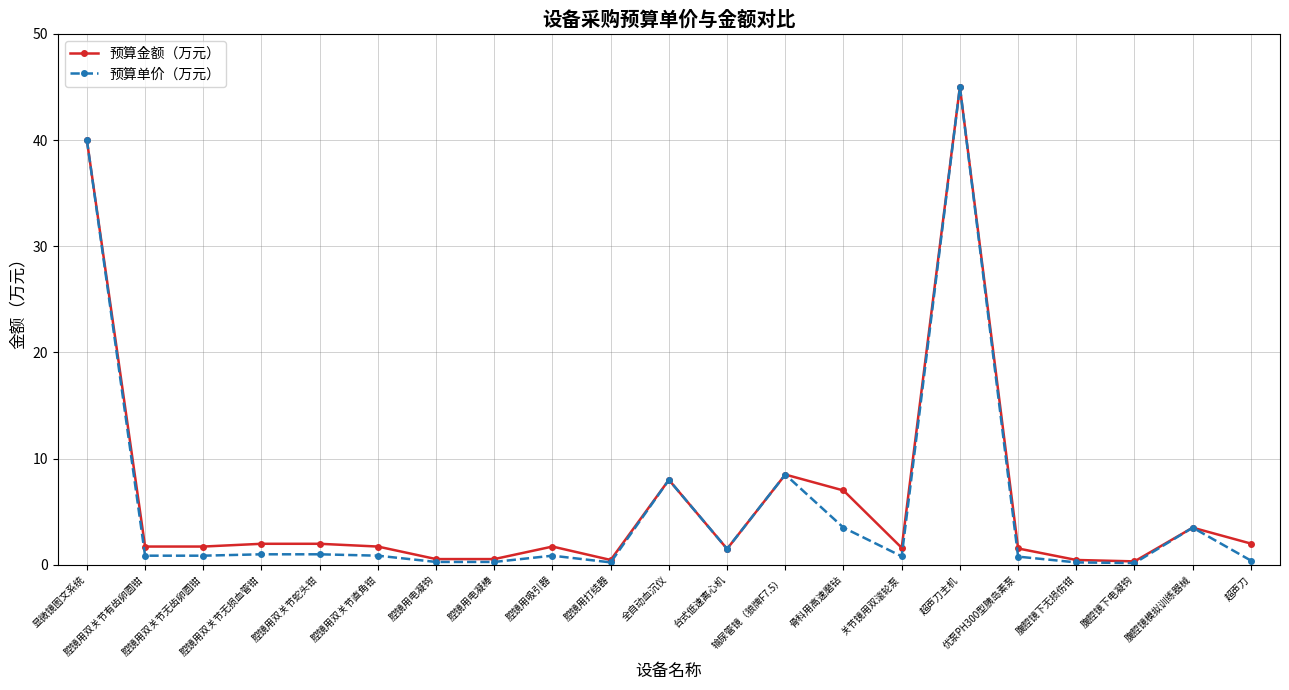

Is the value of 预算单价（万元） at 腔镜用电凝棒 greater than the value of 预算金额（万元） at 输尿管镜（狼牌F7.5）?

No